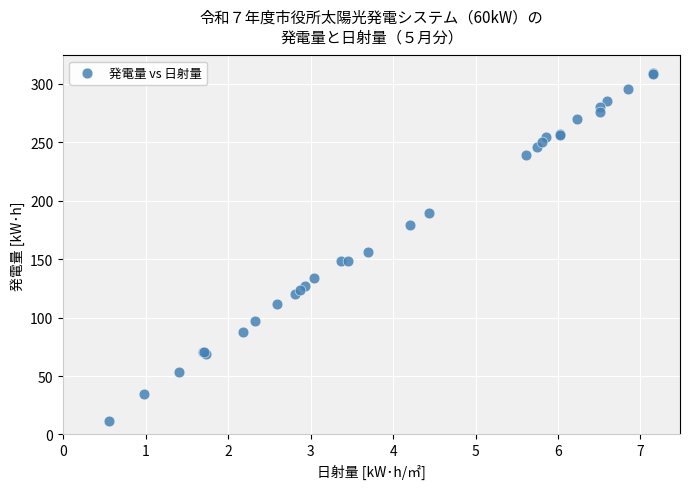

What Y value in the scatter plot is closest to 160?

156.0